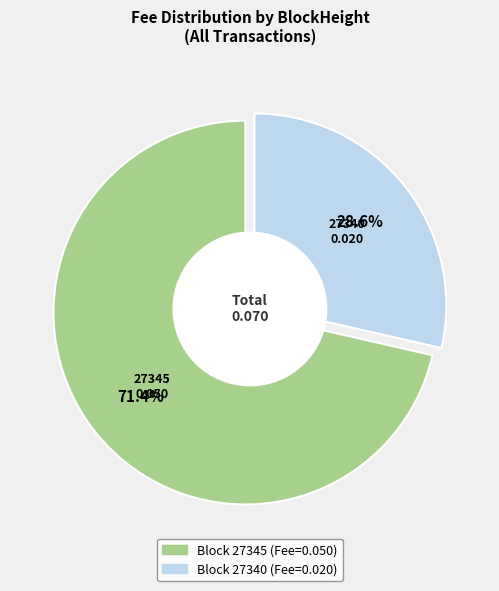

Combined, what portion of the pie is 27345 and 27340?

100.0%